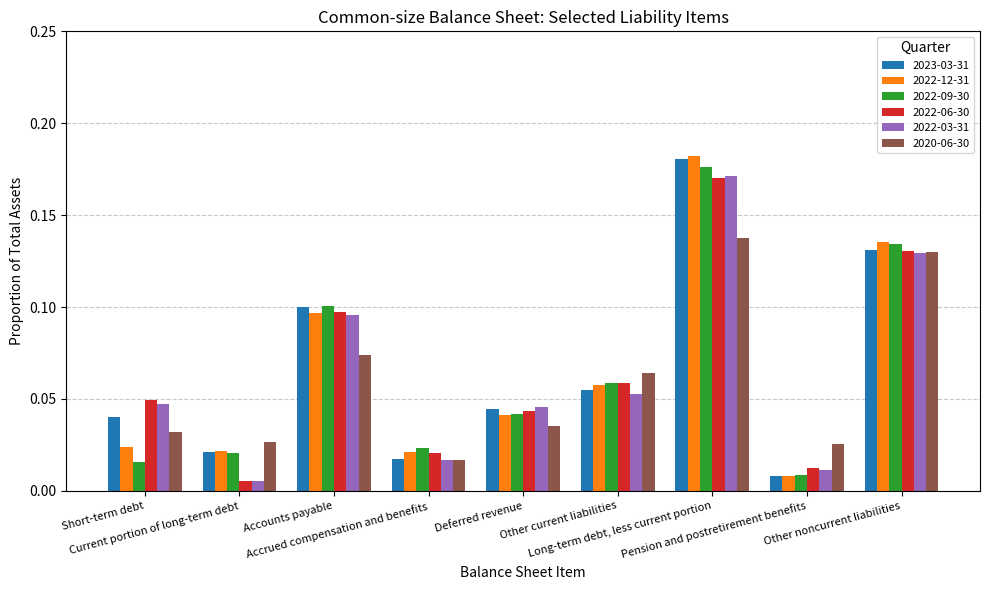

Between Accrued compensation and benefits and Pension and postretirement benefits, which series saw the biggest shift?

2022-09-30